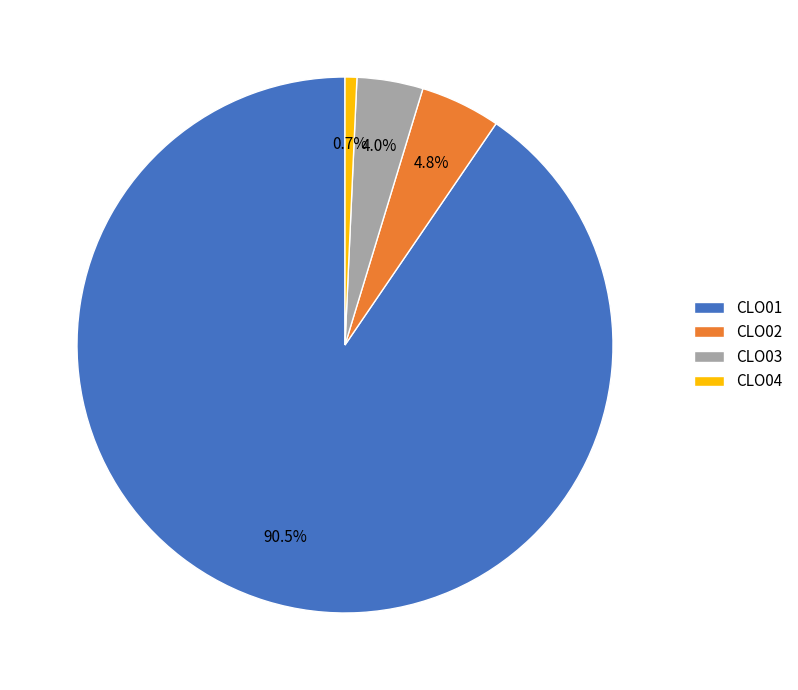

The CLO03 slice represents 18% of the pie. True or false?

False